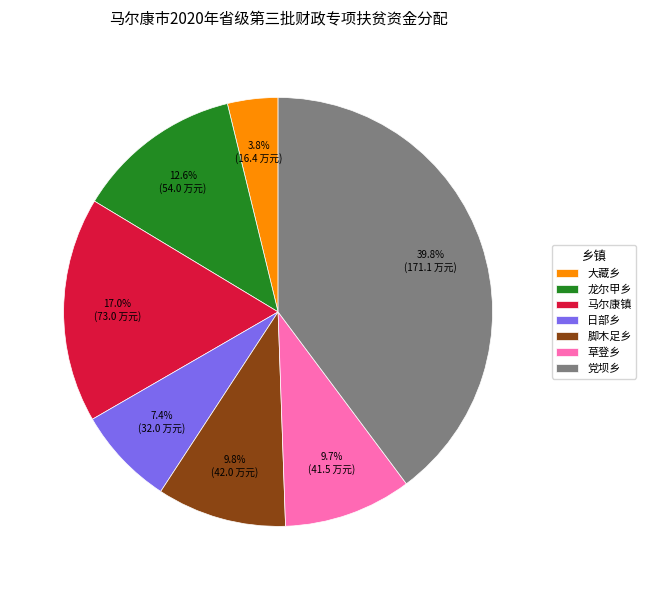

How many segments does this pie chart have?

7